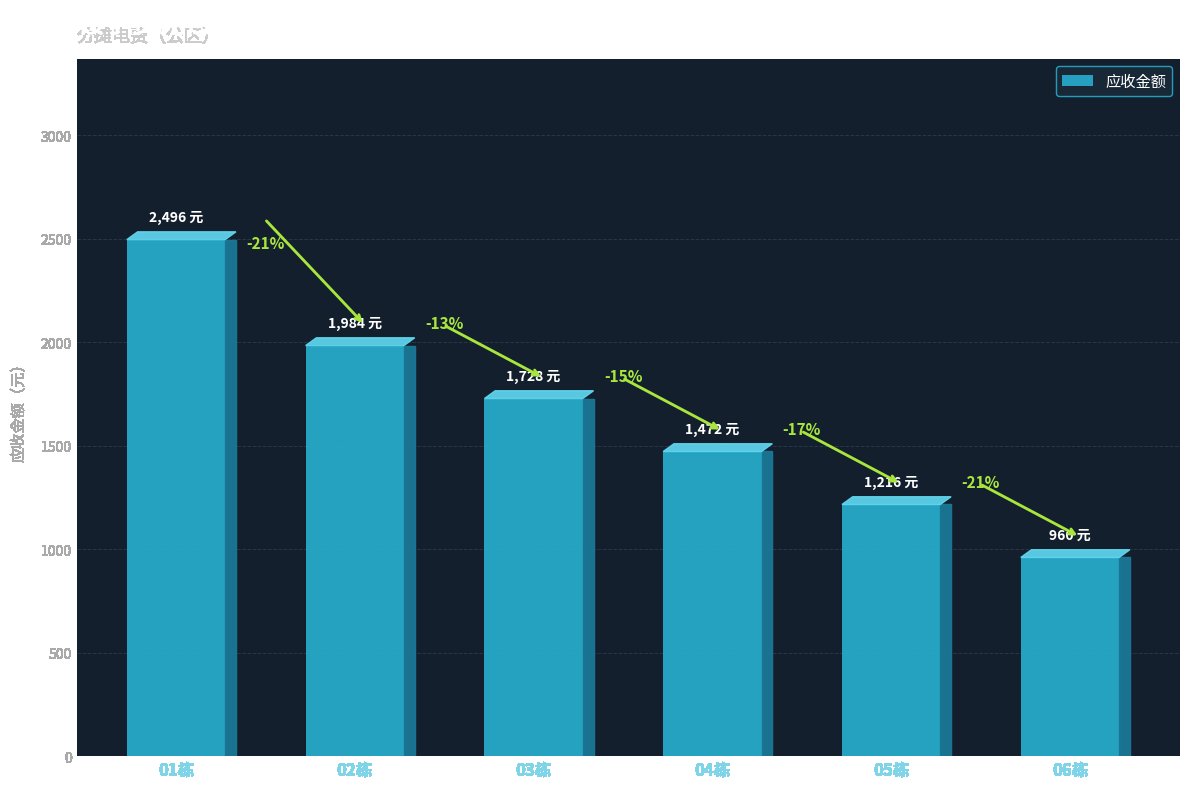

Does the chart contain any negative values?

No